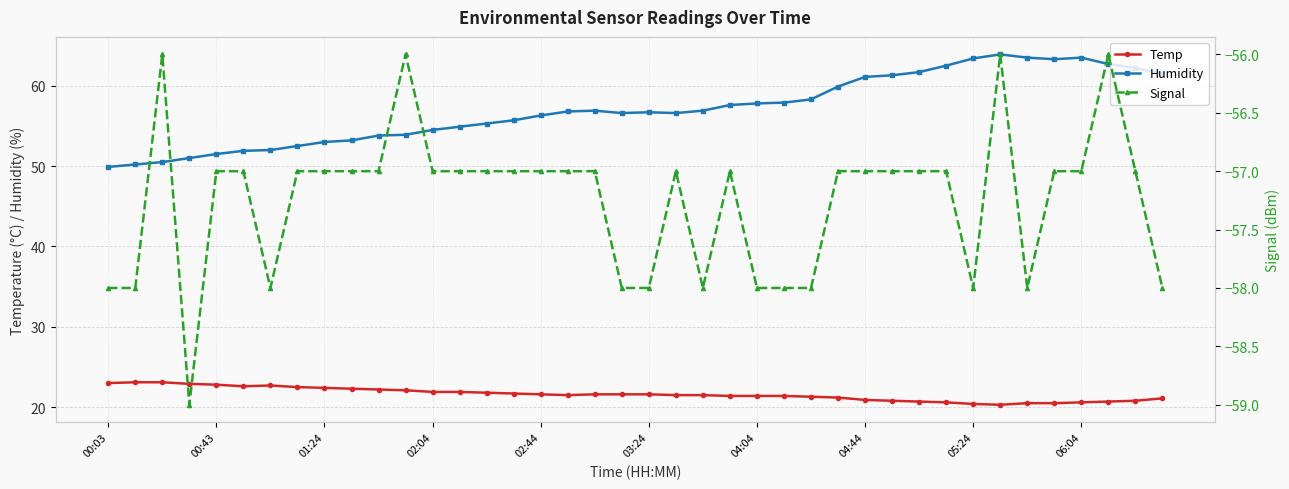

True or false: Humidity and Temp cross at least once.

False